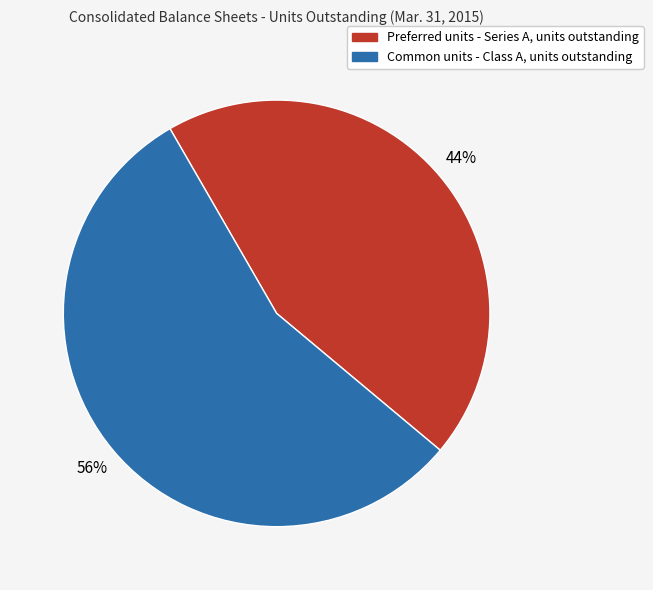

What is the largest slice in the pie chart?

Common units - Class A, units outstanding